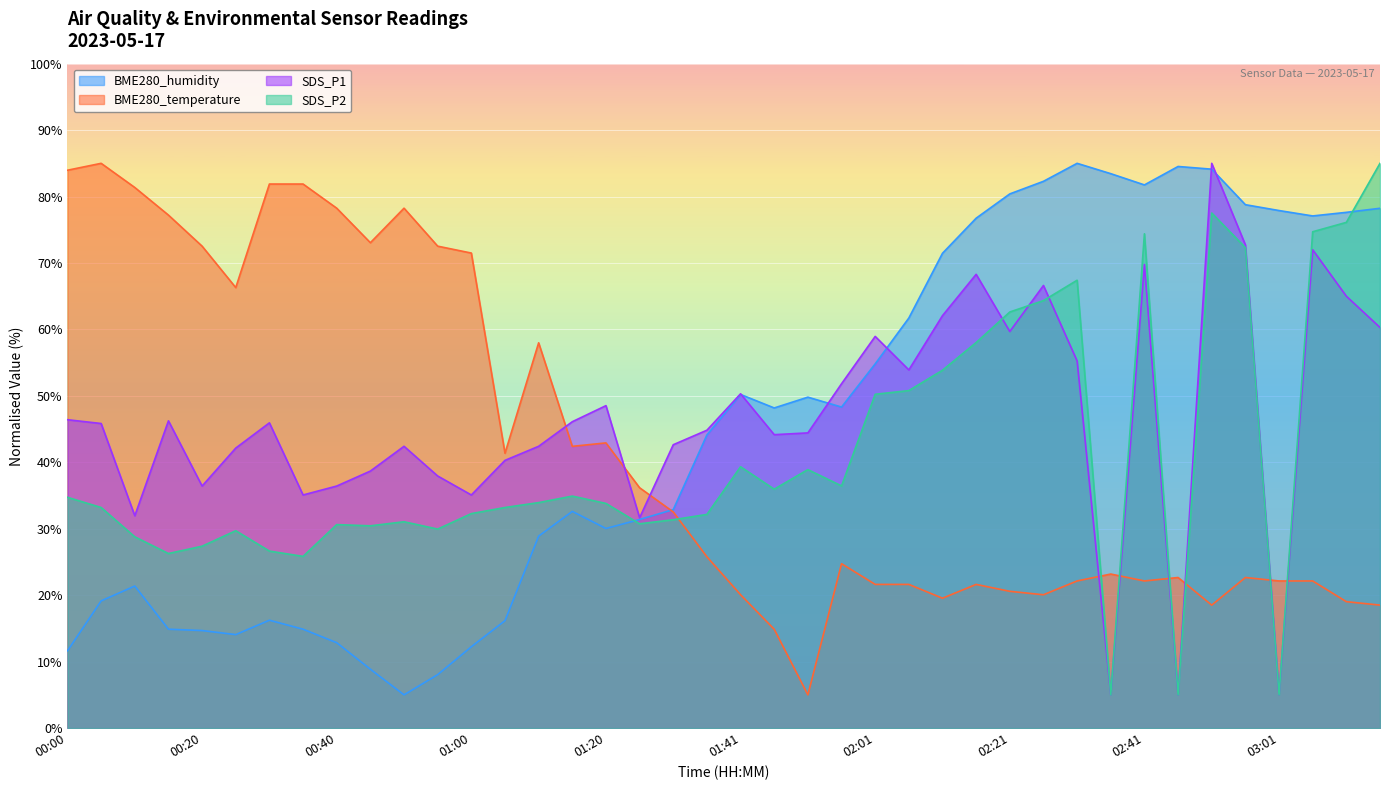

What is the maximum value for SDS_P2?

85.0